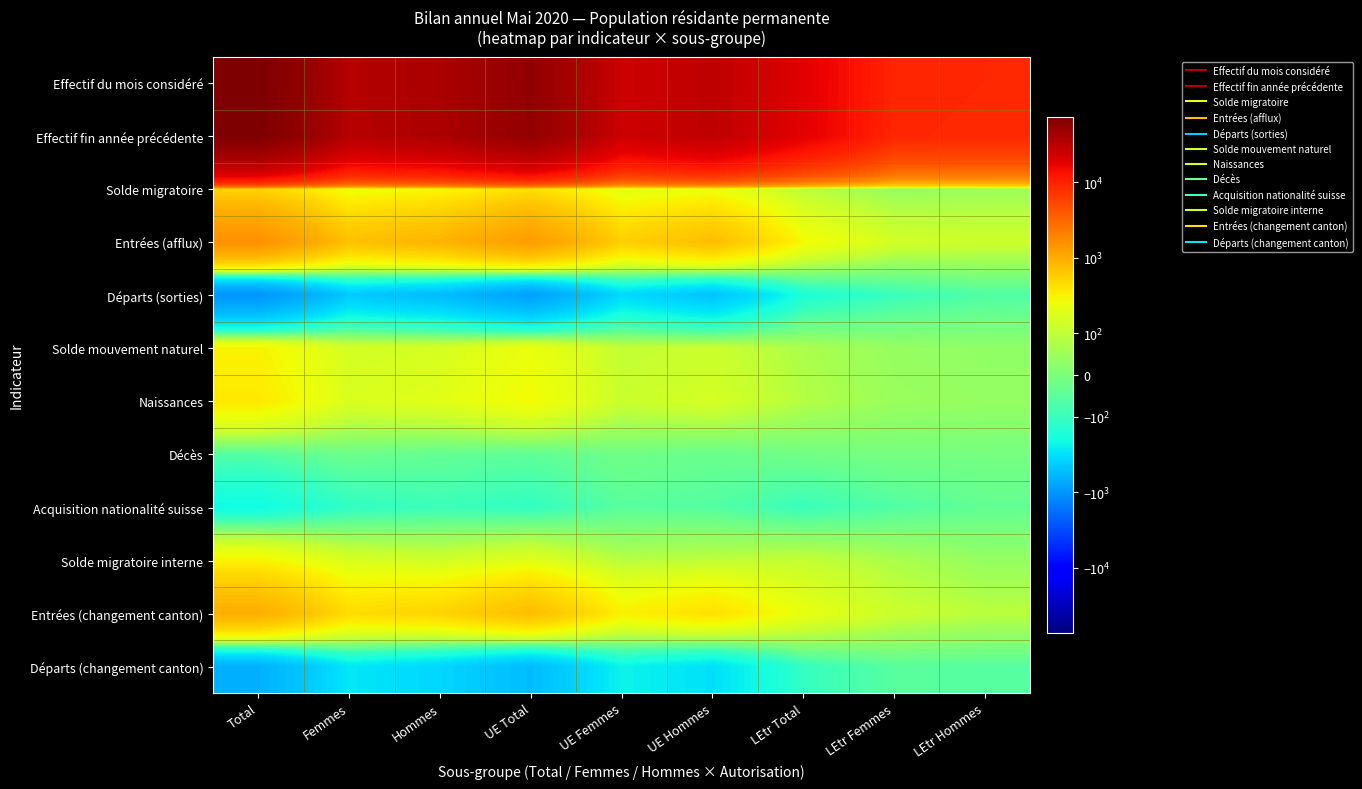

Reading left to right, what are all the values shown in this chart?

Effectif du mois considéré: Total=73106	Femmes=34091	Hommes=39015	UE Total=54892	UE Femmes=24905	UE Hommes=29987	LEtr Total=18214	LEtr Femmes=9186	LEtr Hommes=9028
Effectif fin année précédente: Total=72225	Femmes=33678	Hommes=38547	UE Total=54197	UE Femmes=24590	UE Hommes=29607	LEtr Total=18028	LEtr Femmes=9088	LEtr Hommes=8940
Solde migratoire: Total=494	Femmes=224	Hommes=270	UE Total=405	UE Femmes=185	UE Hommes=220	LEtr Total=89	LEtr Femmes=39	LEtr Hommes=50
Entrées (afflux): Total=1541	Femmes=687	Hommes=854	UE Total=1270	UE Femmes=544	UE Hommes=726	LEtr Total=271	LEtr Femmes=143	LEtr Hommes=128
Départs (sorties): Total=-994	Femmes=-444	Hommes=-550	UE Total=-831	UE Femmes=-346	UE Hommes=-485	LEtr Total=-163	LEtr Femmes=-98	LEtr Hommes=-65
Solde mouvement naturel: Total=301	Femmes=146	Hommes=155	UE Total=230	UE Femmes=106	UE Hommes=124	LEtr Total=71	LEtr Femmes=40	LEtr Hommes=31
Naissances: Total=357	Femmes=167	Hommes=190	UE Total=273	UE Femmes=121	UE Hommes=152	LEtr Total=84	LEtr Femmes=46	LEtr Hommes=38
Décès: Total=-56	Femmes=-21	Hommes=-35	UE Total=-43	UE Femmes=-15	UE Hommes=-28	LEtr Total=-13	LEtr Femmes=-6	LEtr Hommes=-7
Acquisition nationalité suisse: Total=-210	Femmes=-114	Hommes=-96	UE Total=-111	UE Femmes=-52	UE Hommes=-59	LEtr Total=-99	LEtr Femmes=-62	LEtr Hommes=-37
Solde migratoire interne: Total=299	Femmes=160	Hommes=139	UE Total=187	UE Femmes=87	UE Hommes=100	LEtr Total=112	LEtr Femmes=73	LEtr Hommes=39
Entrées (changement canton): Total=946	Femmes=441	Hommes=505	UE Total=728	UE Femmes=316	UE Hommes=412	LEtr Total=218	LEtr Femmes=125	LEtr Hommes=93
Départs (changement canton): Total=-647	Femmes=-281	Hommes=-366	UE Total=-541	UE Femmes=-229	UE Hommes=-312	LEtr Total=-106	LEtr Femmes=-52	LEtr Hommes=-54